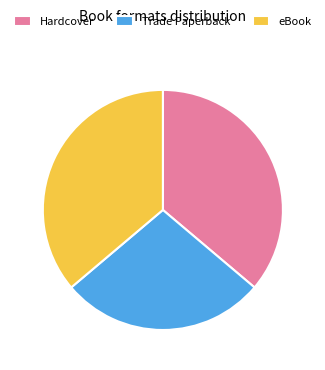

What is the ratio of the value at eBook to the value at Hardcover?

1.0